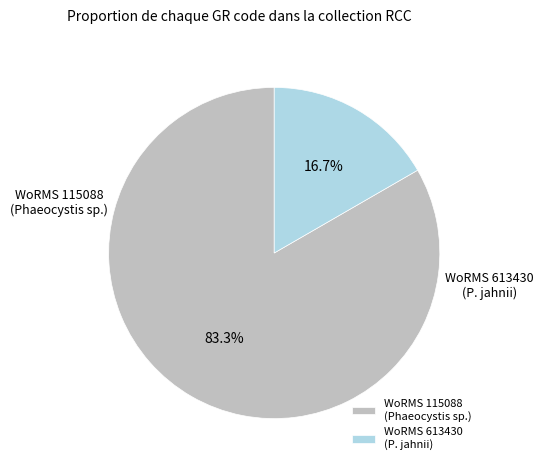

What is the largest slice in the pie chart?

WoRMS 115088 (Phaeocystis sp.)